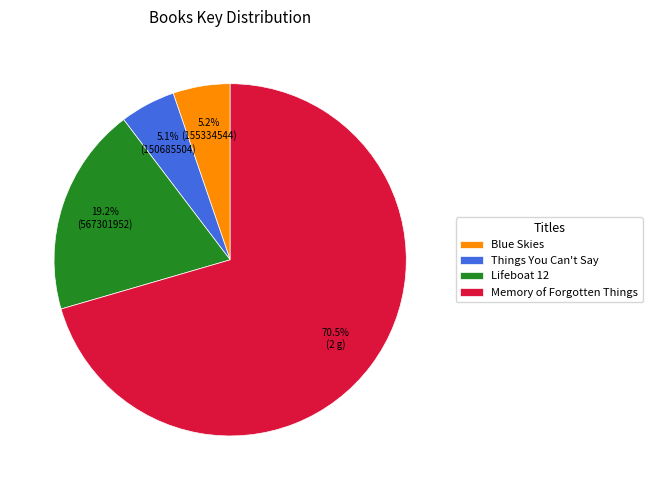

To the nearest percent, what is the average slice percentage?

25%